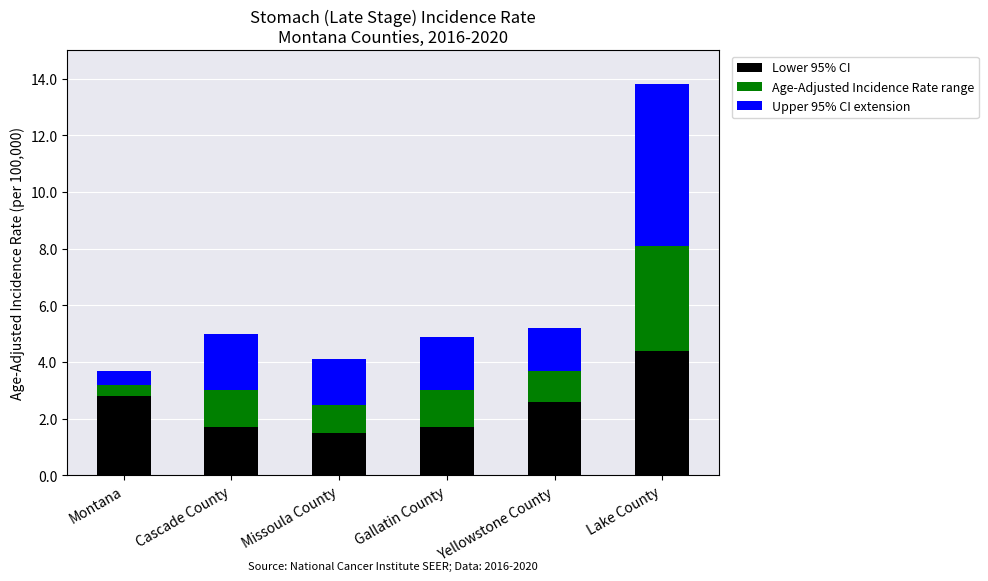

What is the total value across all series at Gallatin County?

4.9